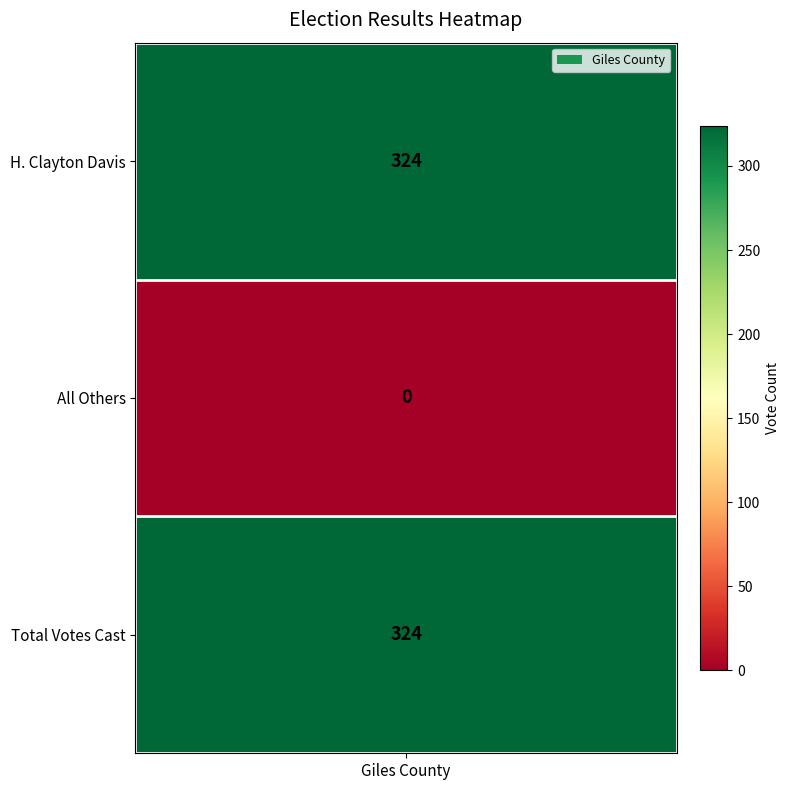

How many values are between 0 and 324?

3